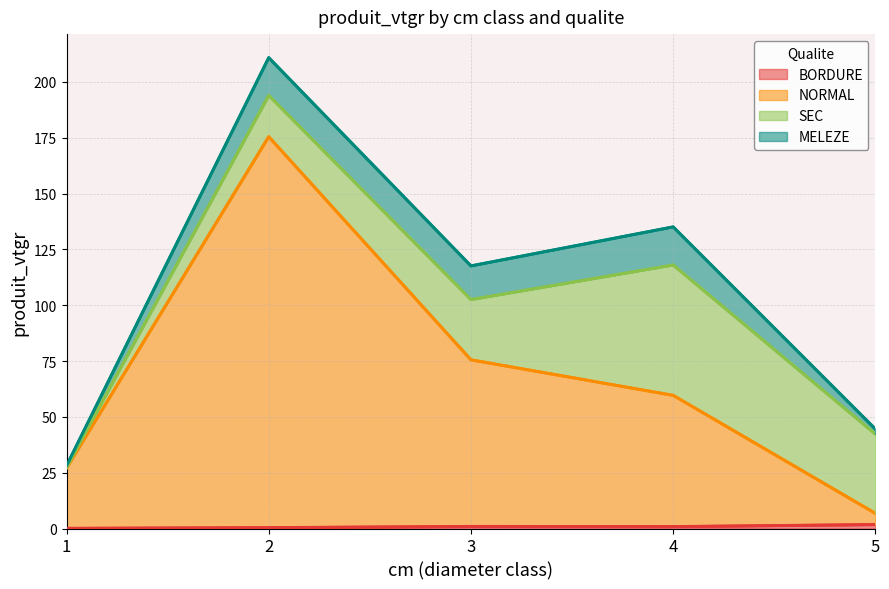

List the labels in order of NORMAL value, smallest first.

5, 1, 4, 3, 2